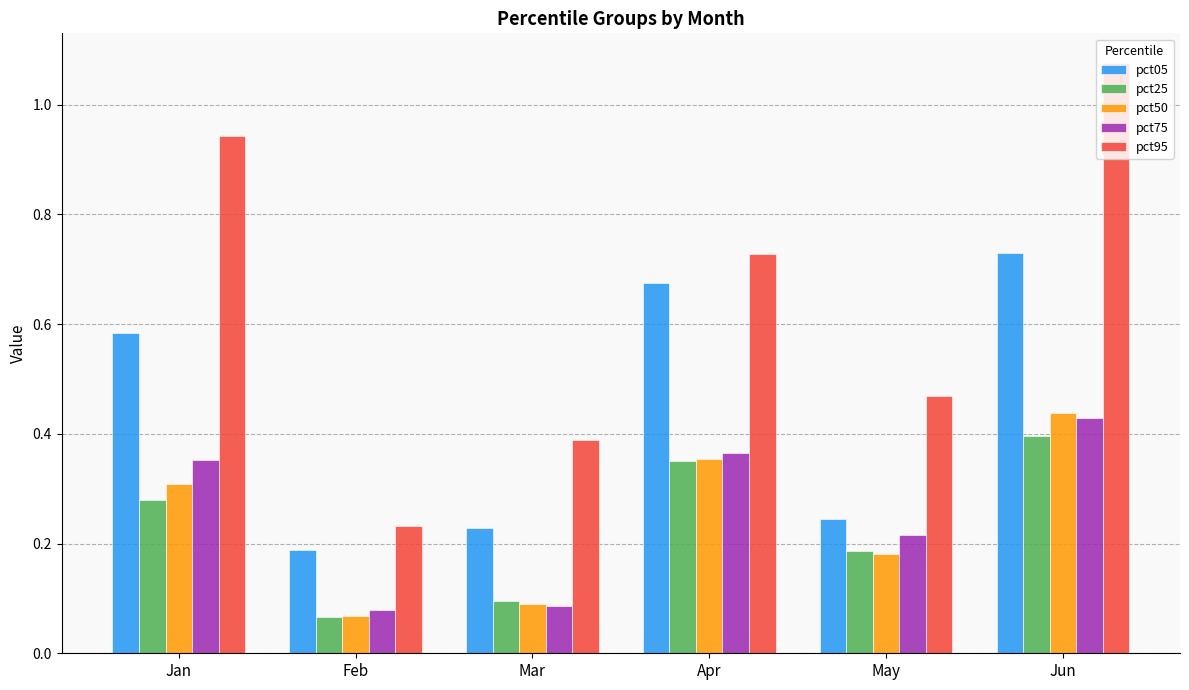

Which category has the lowest value in the pct95 series?

Feb